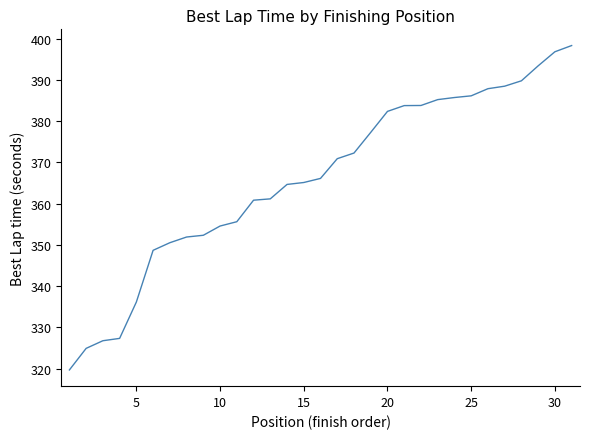

What is the minimum value shown in the chart?

319.7